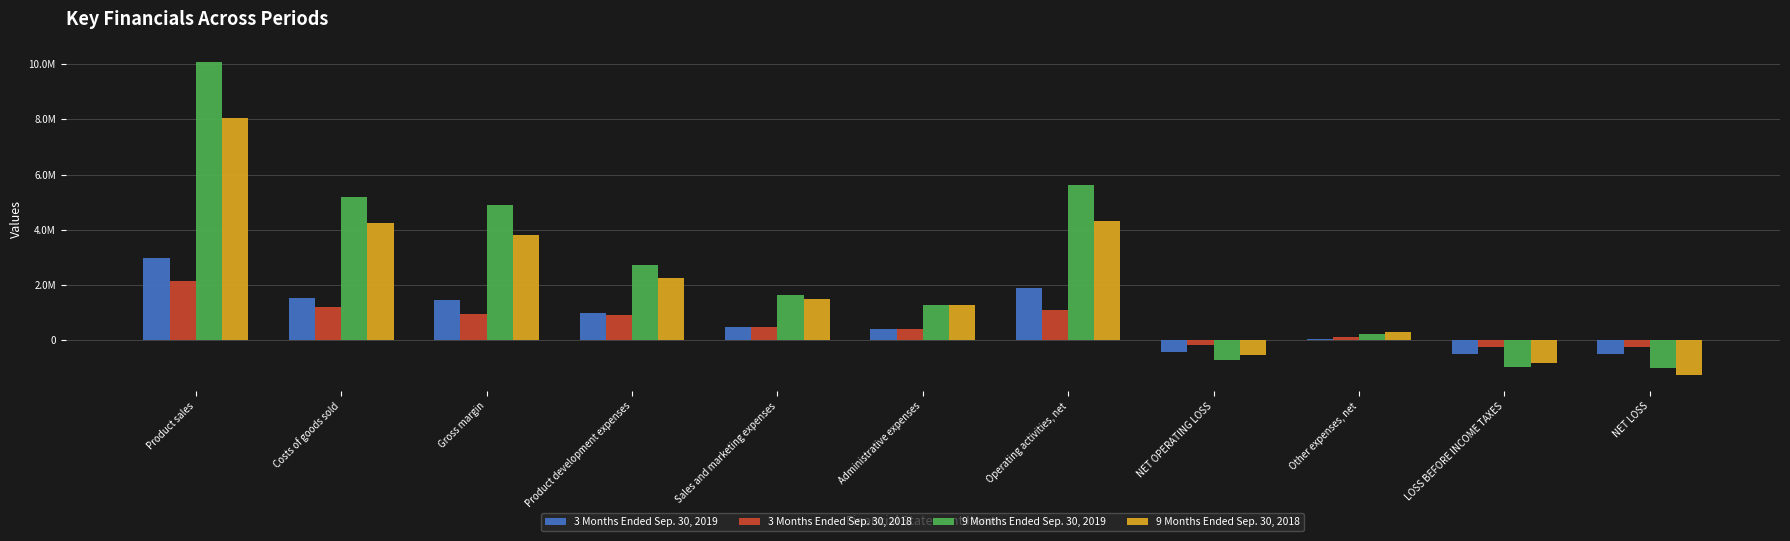

What are all the series names shown in the legend?

3 Months Ended Sep. 30, 2019, 3 Months Ended Sep. 30, 2018, 9 Months Ended Sep. 30, 2019, 9 Months Ended Sep. 30, 2018